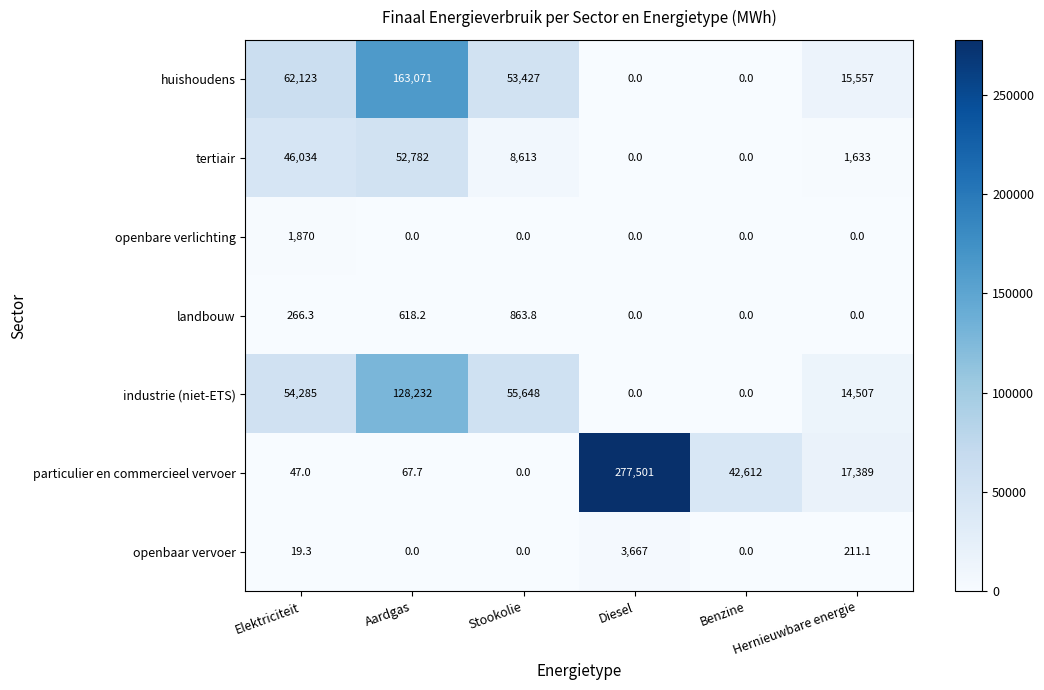

Which series has the widest spread of values?

particulier en commercieel vervoer